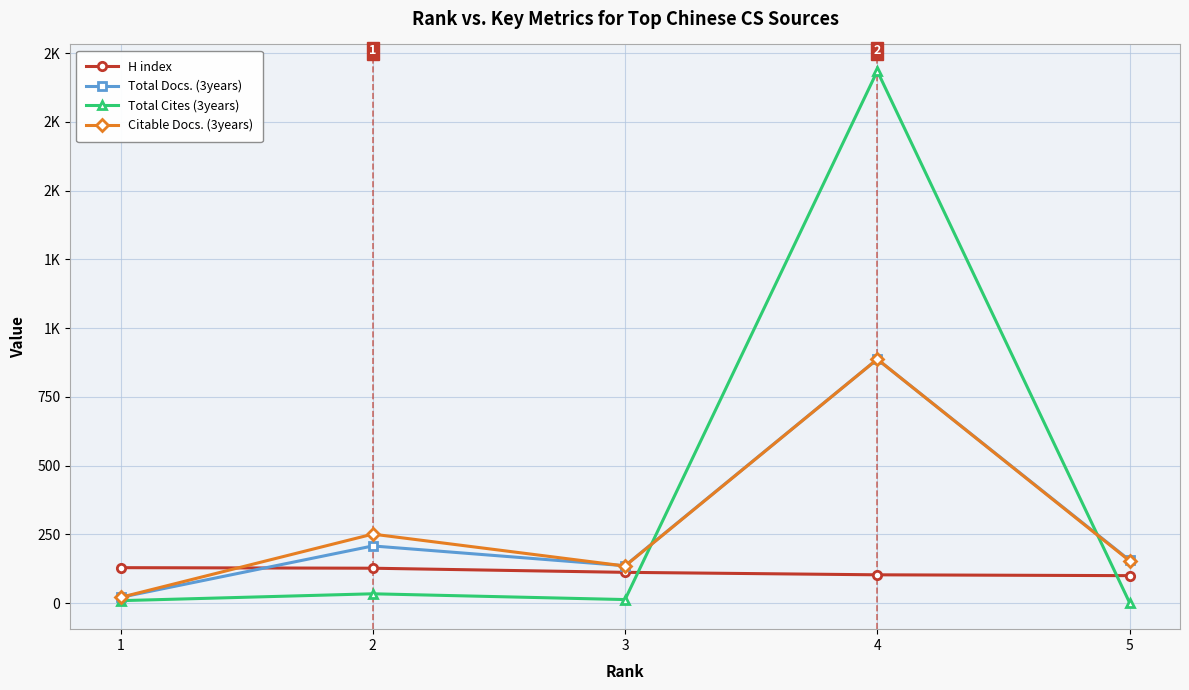

What are all the series names shown in the legend?

H index, Total Docs. (3years), Total Cites (3years), Citable Docs. (3years)